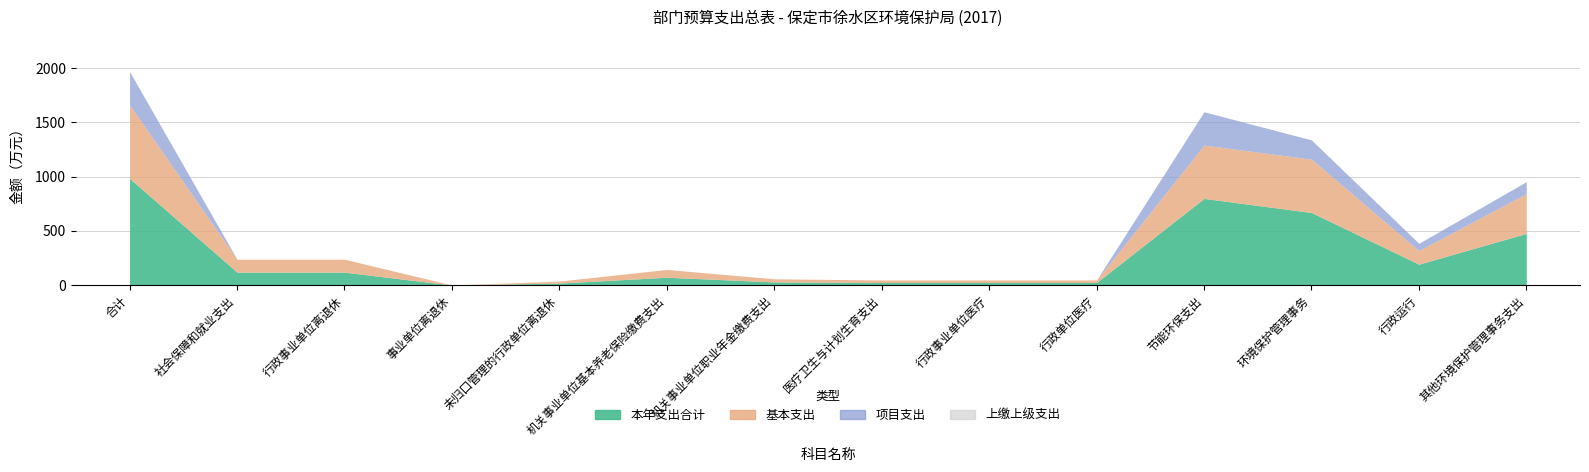

List the labels in order of 本年支出合计 value, smallest first.

事业单位离退休, 未归口管理的行政单位离退休, 医疗卫生与计划生育支出, 行政事业单位医疗, 行政单位医疗, 机关事业单位职业年金缴费支出, 机关事业单位基本养老保险缴费支出, 社会保障和就业支出, 行政事业单位离退休, 行政运行, 其他环境保护管理事务支出, 环境保护管理事务, 节能环保支出, 合计